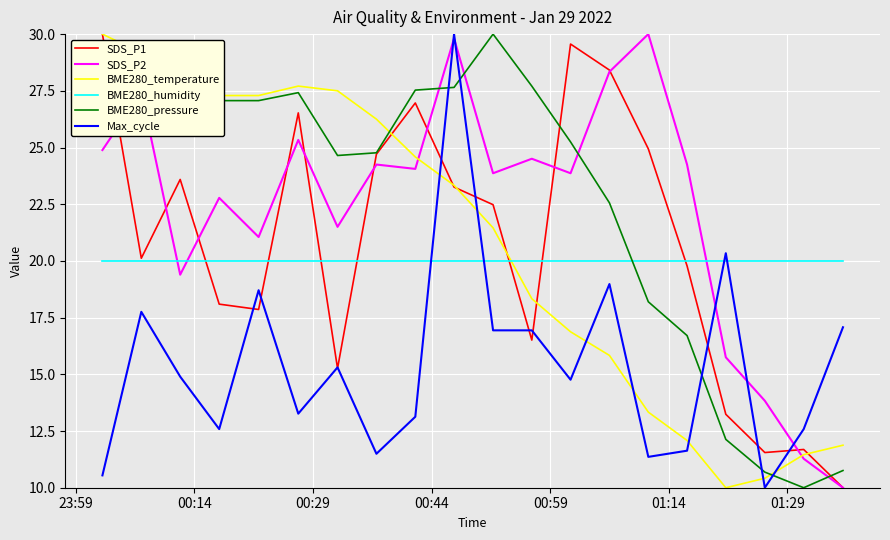

What is the lowest value of the BME280_temperature series?

10.0